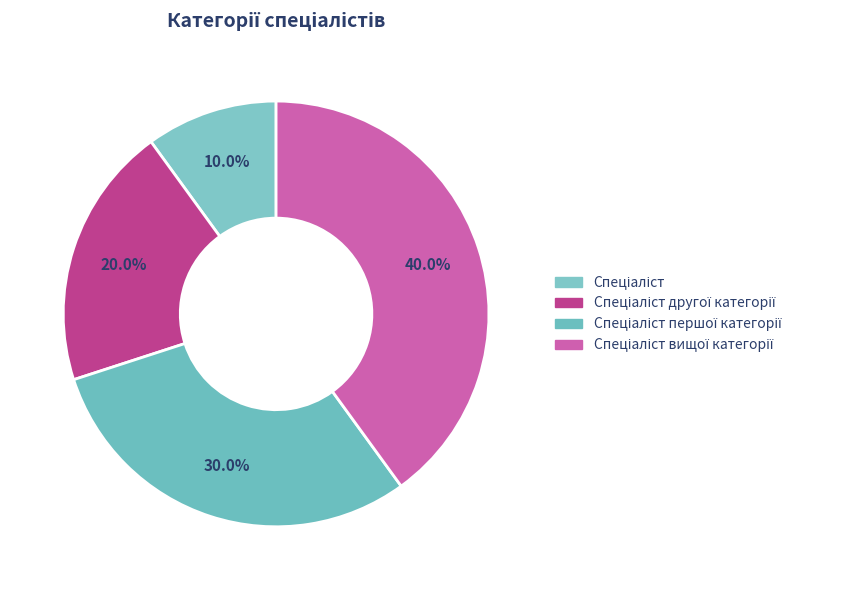

Which slice is the largest?

Спеціаліст вищої категорії